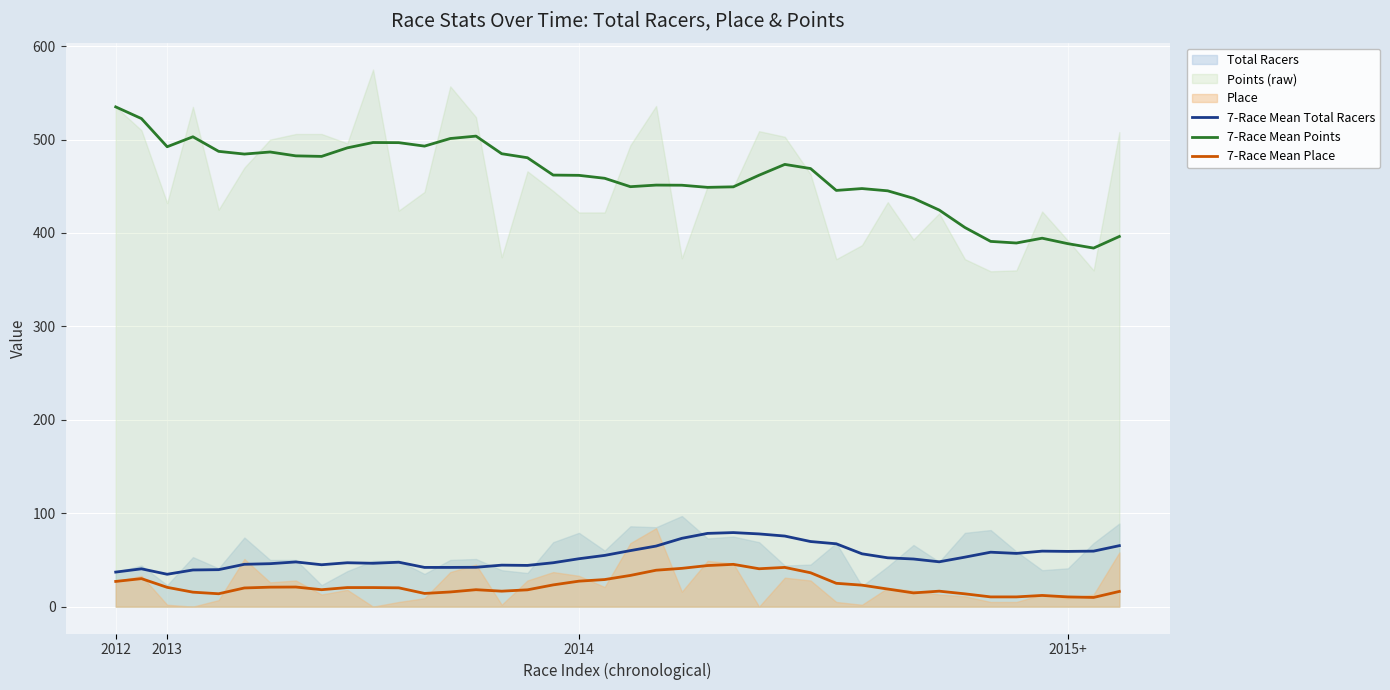

What is the highest value of the 7-Race Mean Place series?

45.3